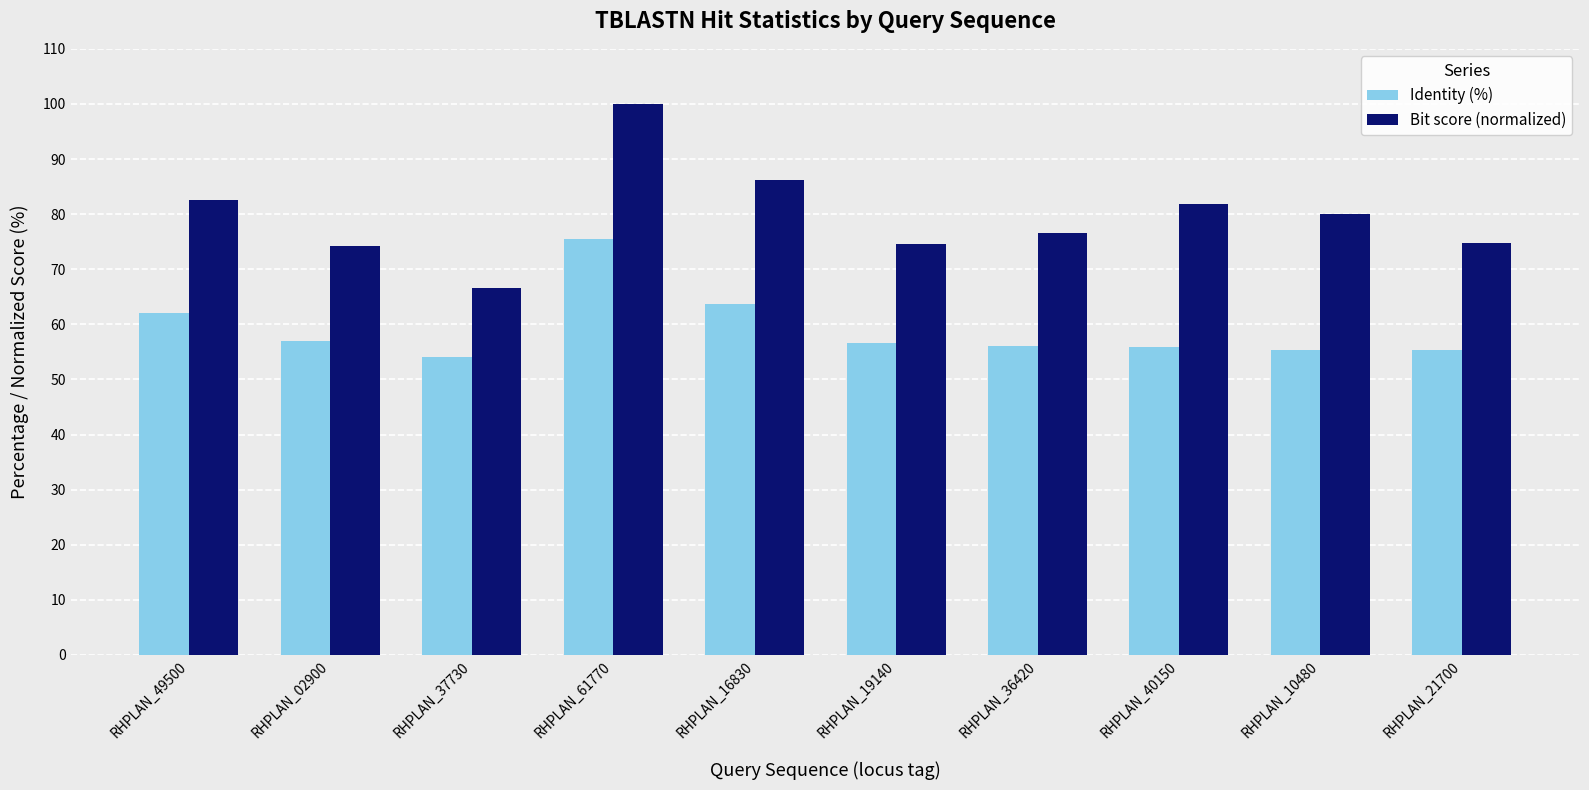

At which label does Identity (%) reach its peak?

RHPLAN_61770